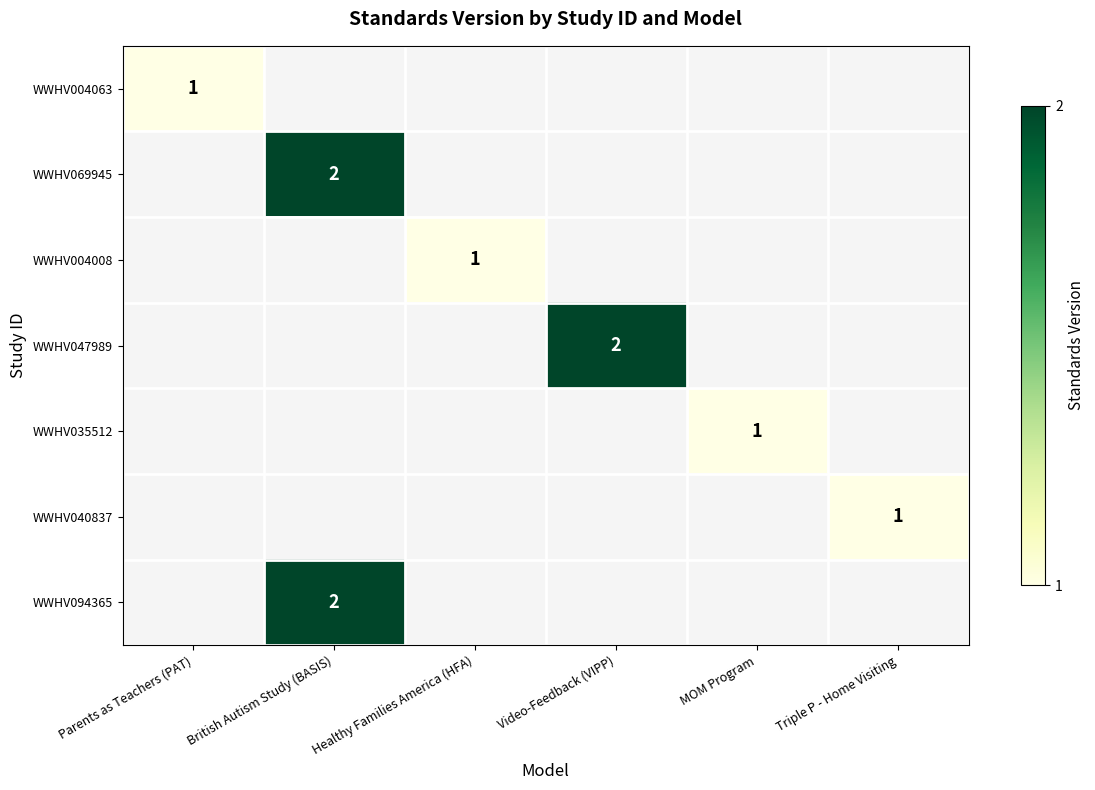

At how many categories does at least one series exceed 1?

2